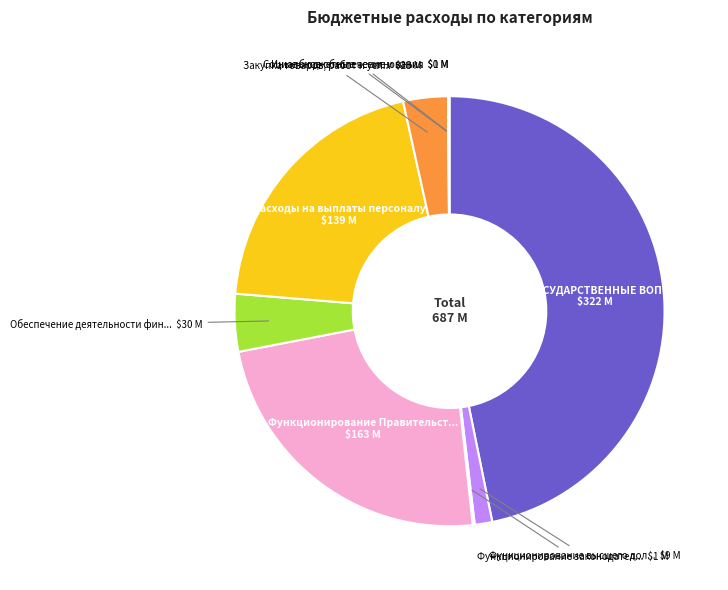

Does any single category account for the majority?

No